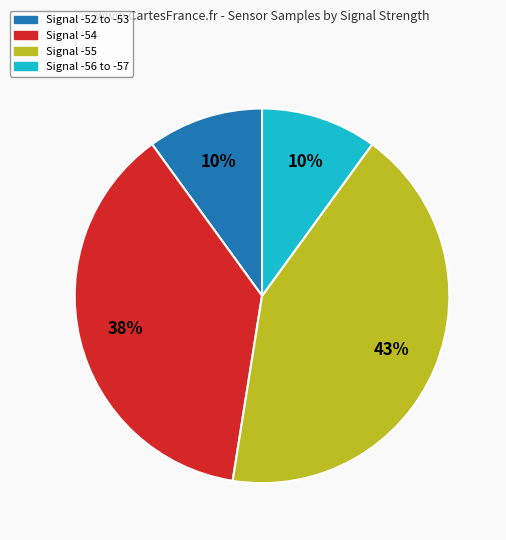

To the nearest percent, what is the average slice percentage?

25%